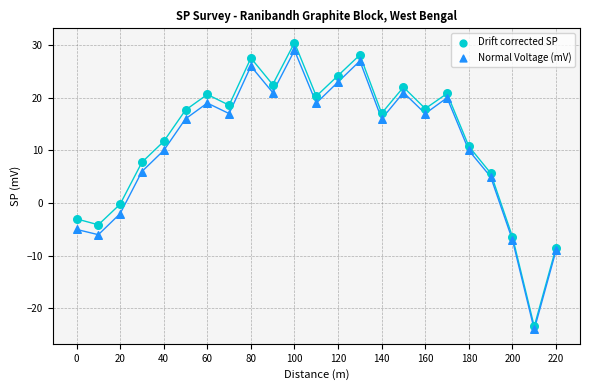

In the Normal Voltage (mV) series, what Y value is closest to 2?

5.0